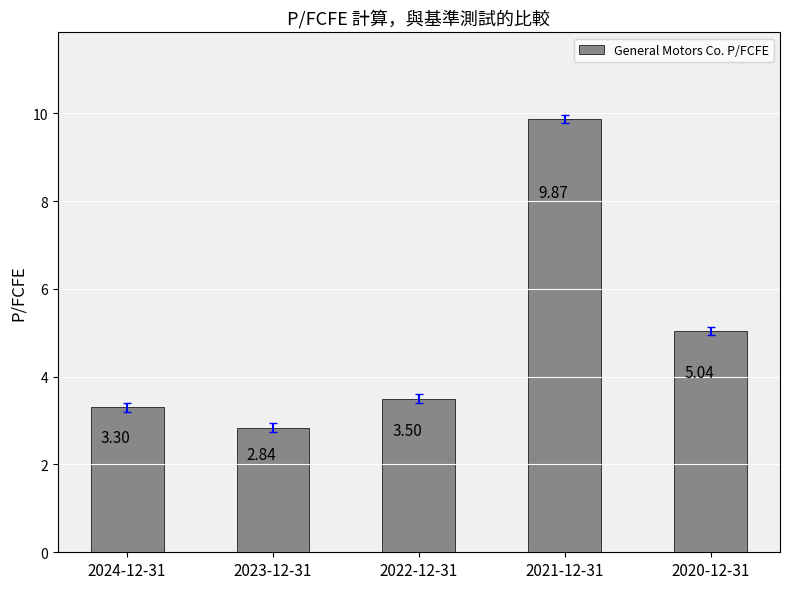

List the labels in order of value, largest first.

2021-12-31, 2020-12-31, 2022-12-31, 2024-12-31, 2023-12-31